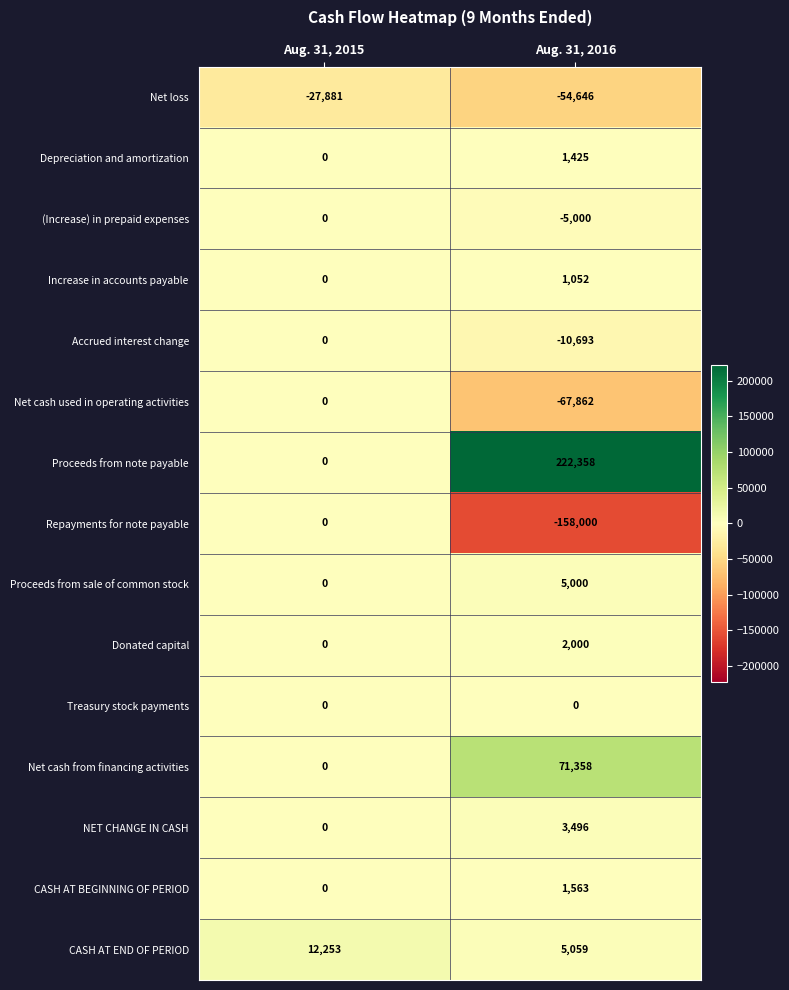

What is the average value of the NET CHANGE IN CASH series?

1748